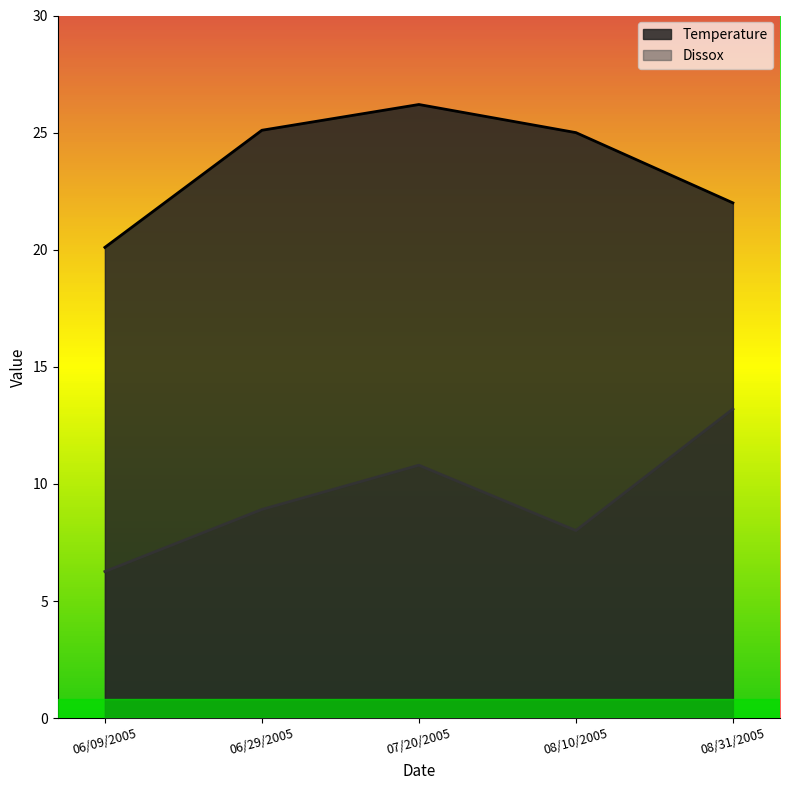

At how many categories does at least one series exceed 12?

5